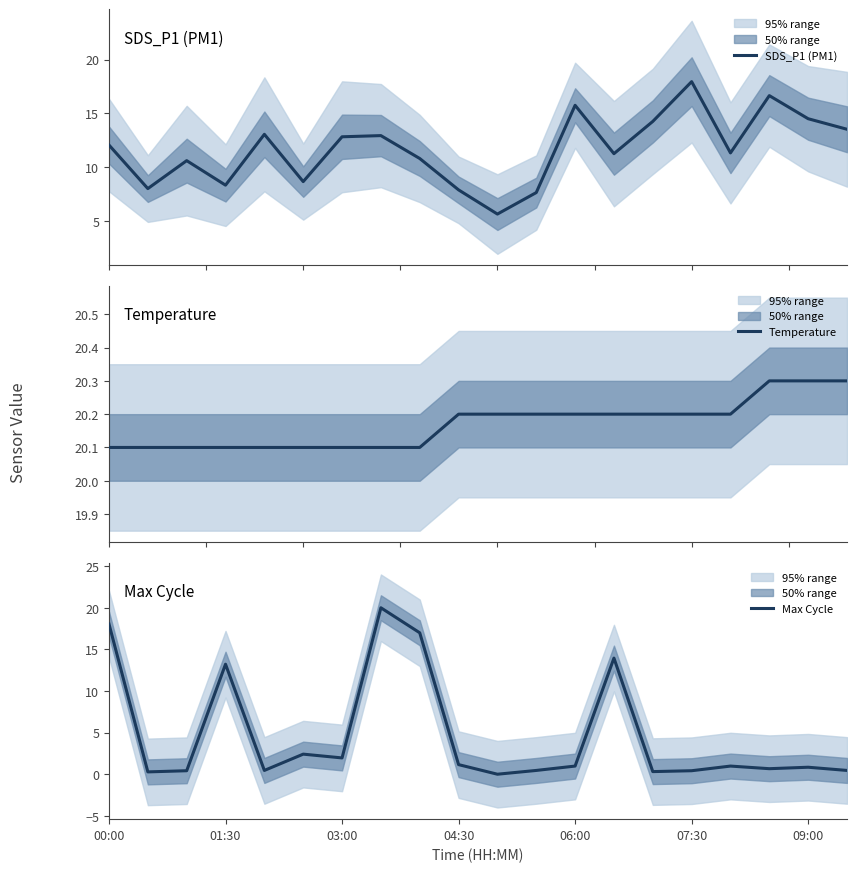

What is the maximum value for SDS_P1 (PM1)?

17.9